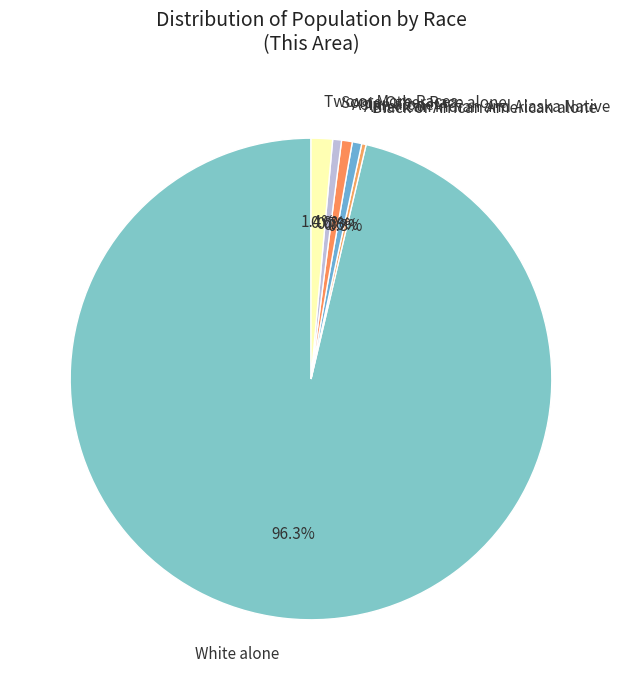

What portion of the pie excludes American Indian and Alaska Native?

99.4%